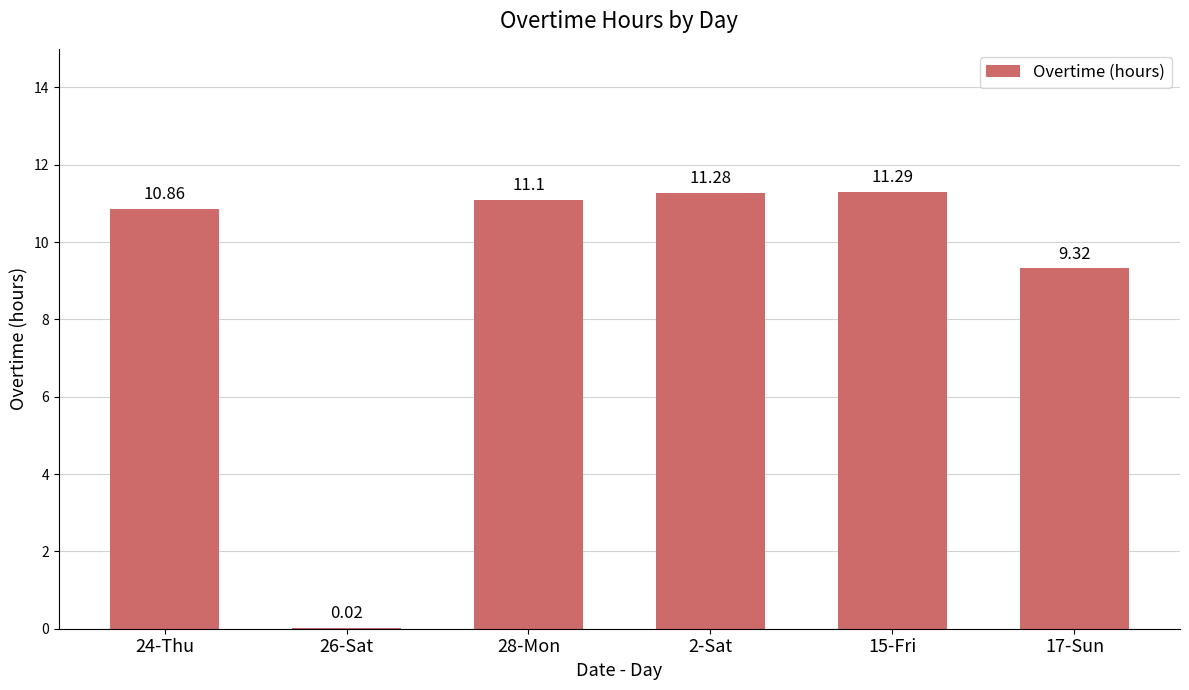

What is the sum of the values at 26-Sat and 17-Sun?

9.3